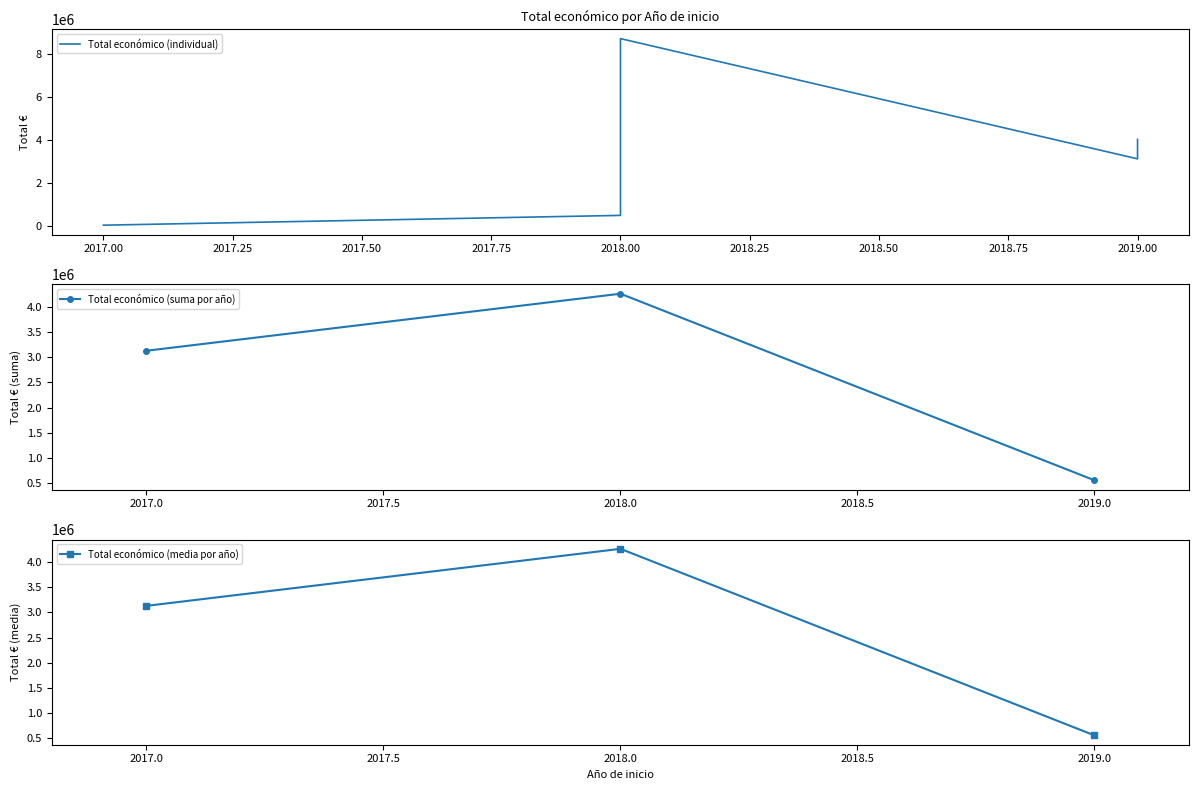

What is the value of the Total económico (suma por año) point at the 2nd from the left?

4264314